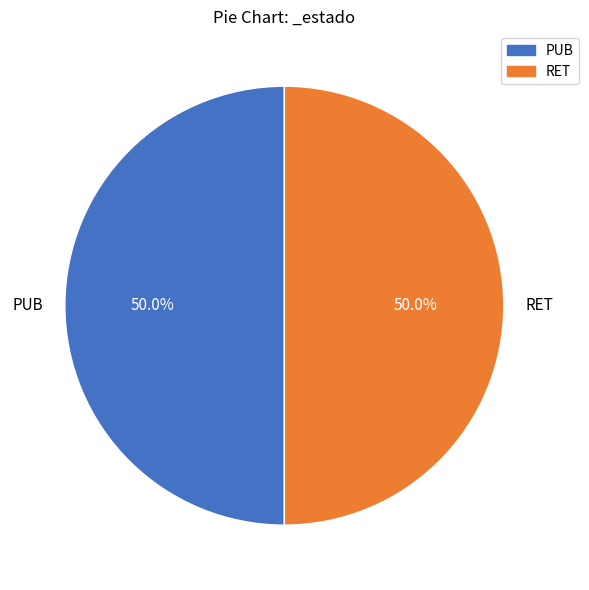

Count the number of slices in the pie.

2